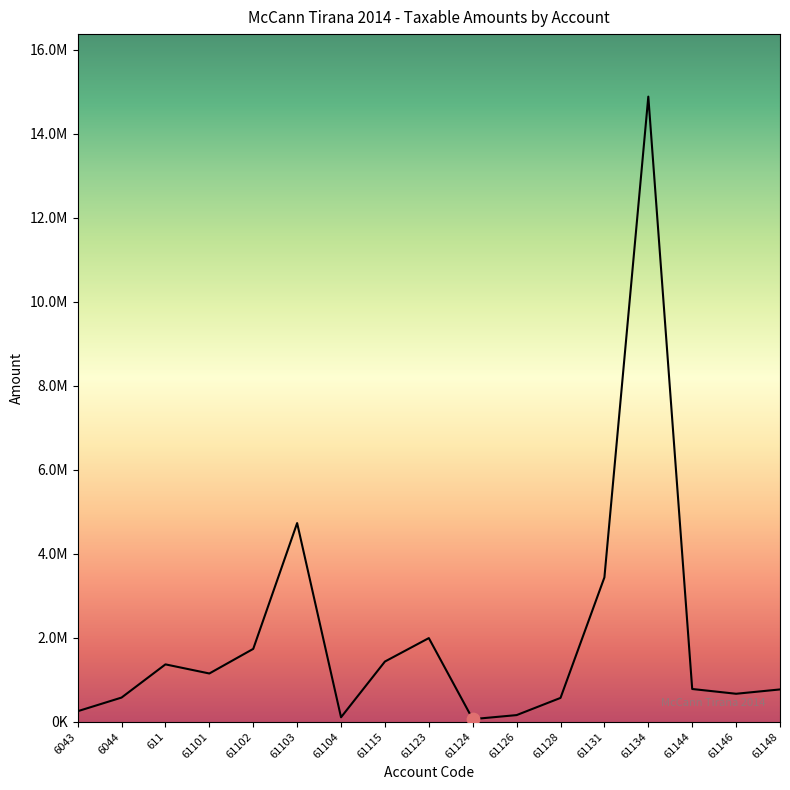

Between 61102 and 61103, which is larger?

61103